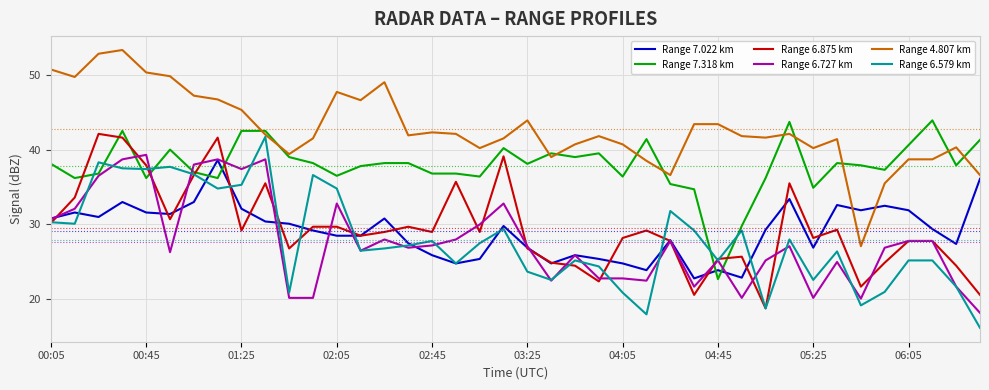

What is the minimum value for Range 4.807 km?

27.1